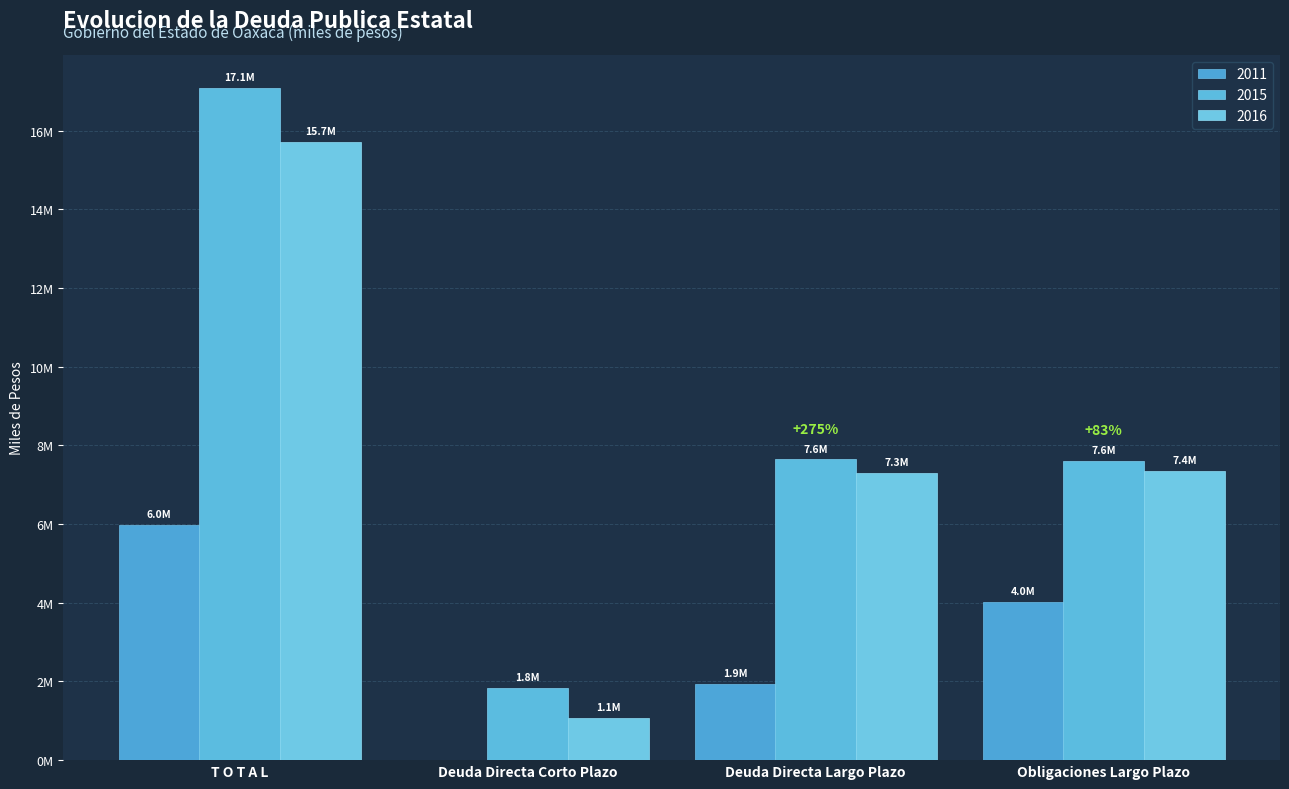

What is the total value across all series at Deuda Directa Largo Plazo?

16895491.8